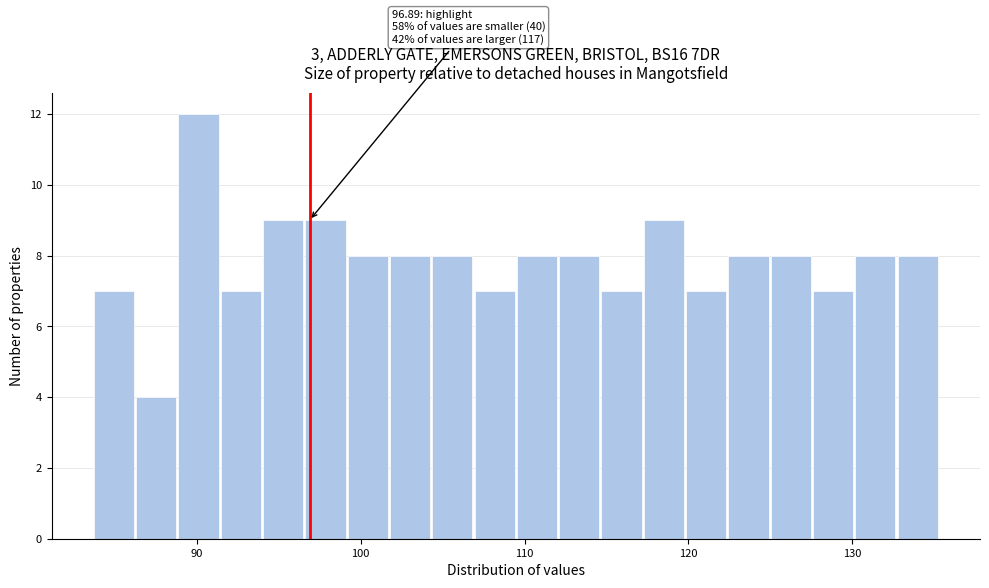

Around what value on the x-axis is the tallest bar? Give the approximate position of its centre, as read against the axis.

90